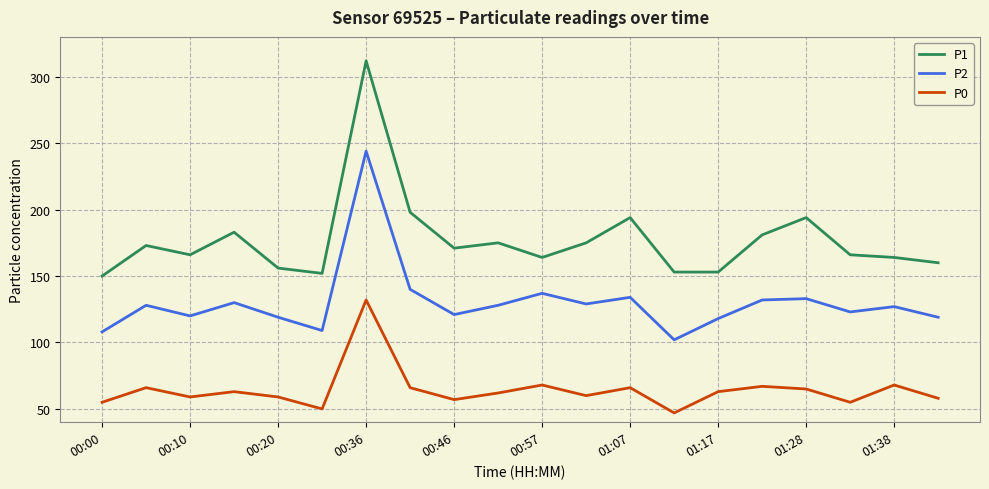

Rank the series by their average value, from highest to lowest.

P1, P2, P0